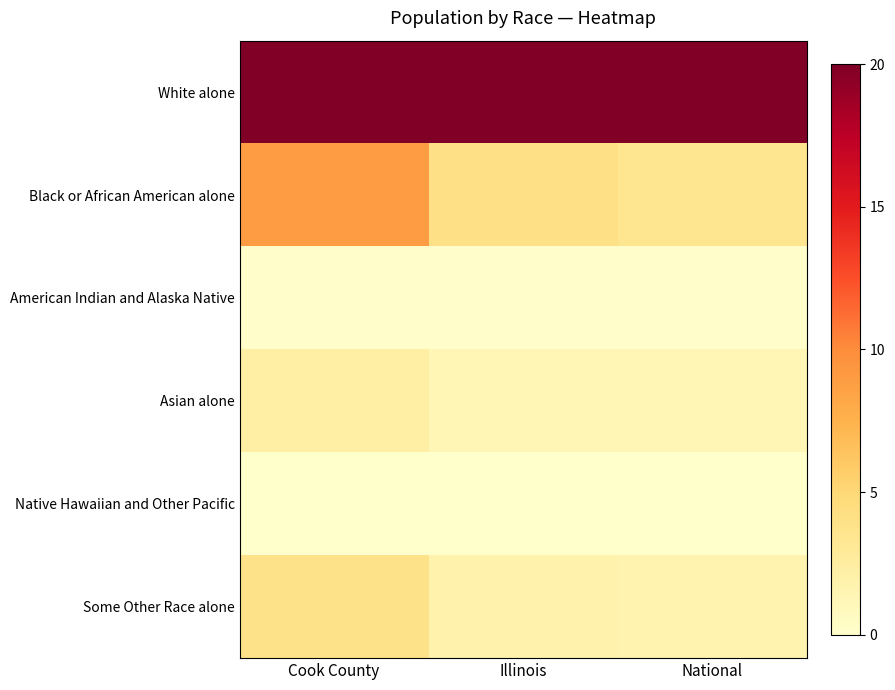

Which series changed the most between Cook County and National?

Black or African American alone